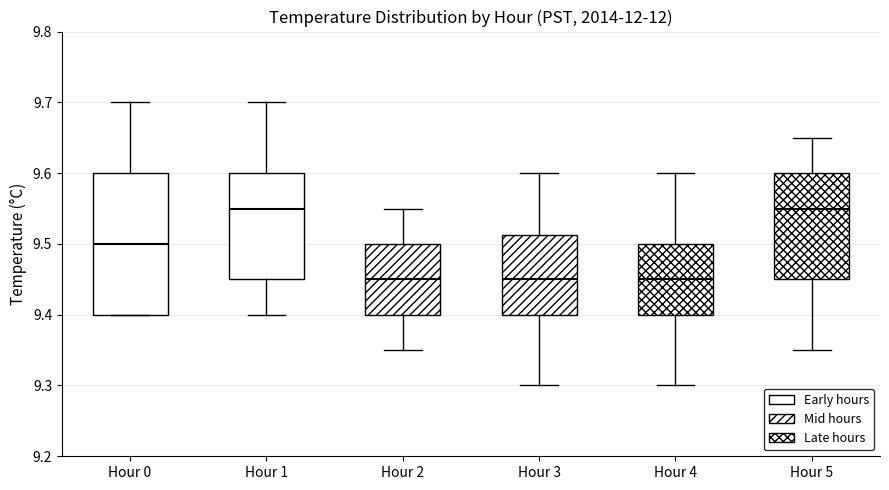

Reading left to right, read every box against the y-axis: the position of its median line, the range the box covers, and the ends of its whiskers. The values are not printed on the chart, so give them approximately, as read against the axis.

Hour 0: median 9.50, box 9.40 to 9.60, whiskers 9.40 to 9.70
Hour 1: median 9.55, box 9.45 to 9.60, whiskers 9.40 to 9.70
Hour 2: median 9.45, box 9.40 to 9.50, whiskers 9.35 to 9.55
Hour 3: median 9.45, box 9.40 to 9.51, whiskers 9.30 to 9.60
Hour 4: median 9.45, box 9.40 to 9.50, whiskers 9.30 to 9.60
Hour 5: median 9.55, box 9.45 to 9.60, whiskers 9.35 to 9.65